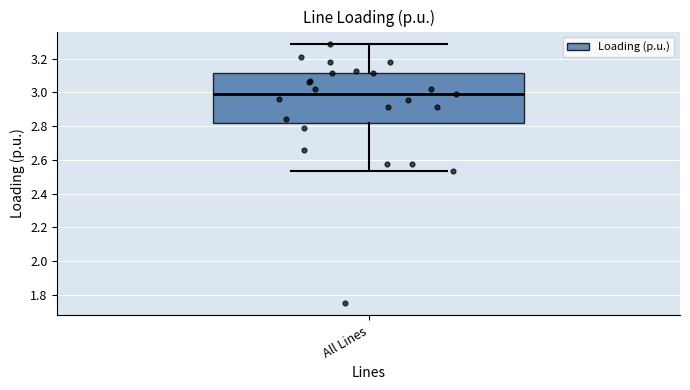

Read this box plot against the y-axis: the position of the median line, the range covered by the box, and the ends of both whiskers. The values are not printed on the chart, so give them approximately, as read against the axis.

median 3.00, box 2.82 to 3.12, whiskers 2.54 to 3.28